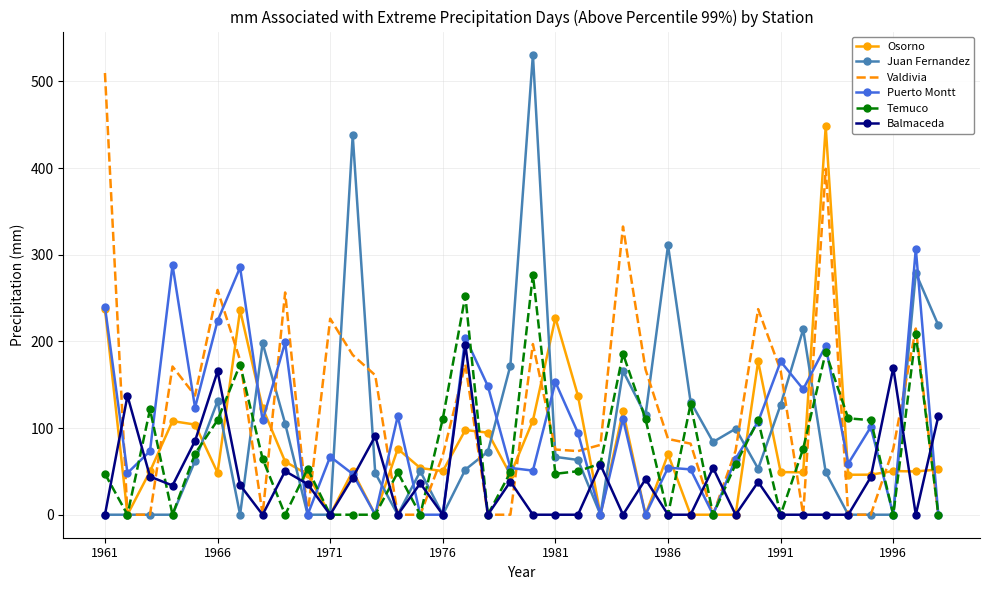

What is the greatest value displayed?

530.9